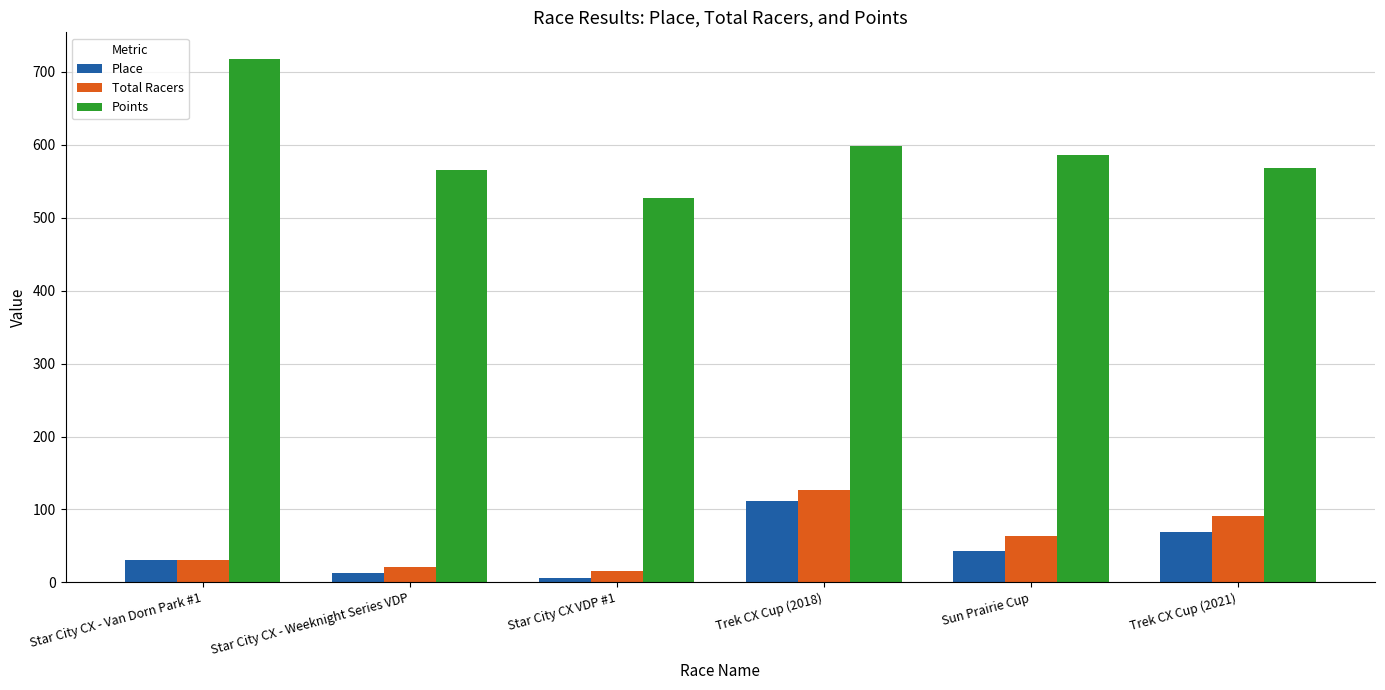

What position from the left is Star City CX - Van Dorn Park #1?

1